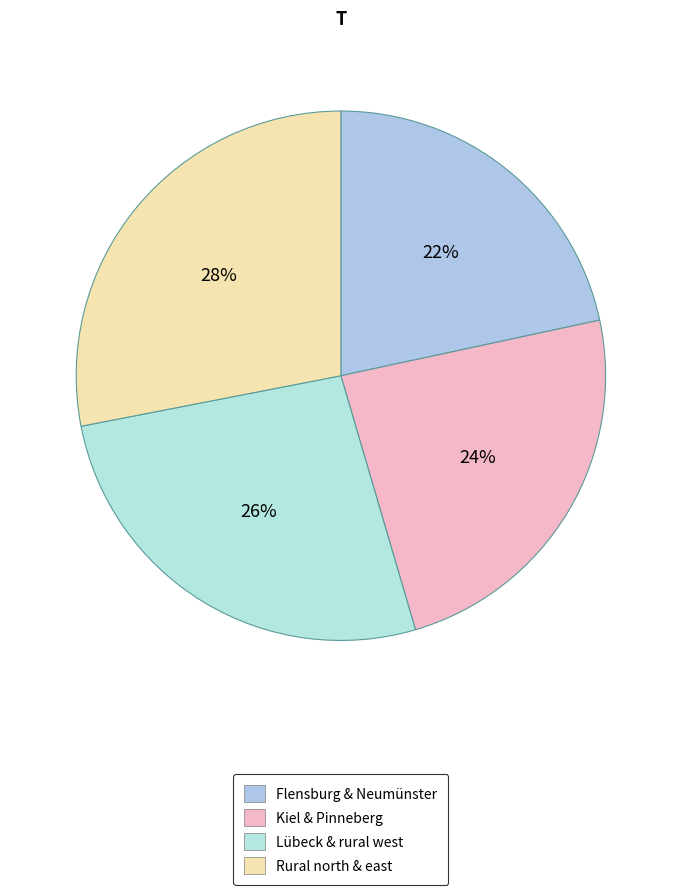

Rank the categories by value from highest to lowest.

Rural north & east, Lübeck & rural west, Kiel & Pinneberg, Flensburg & Neumünster